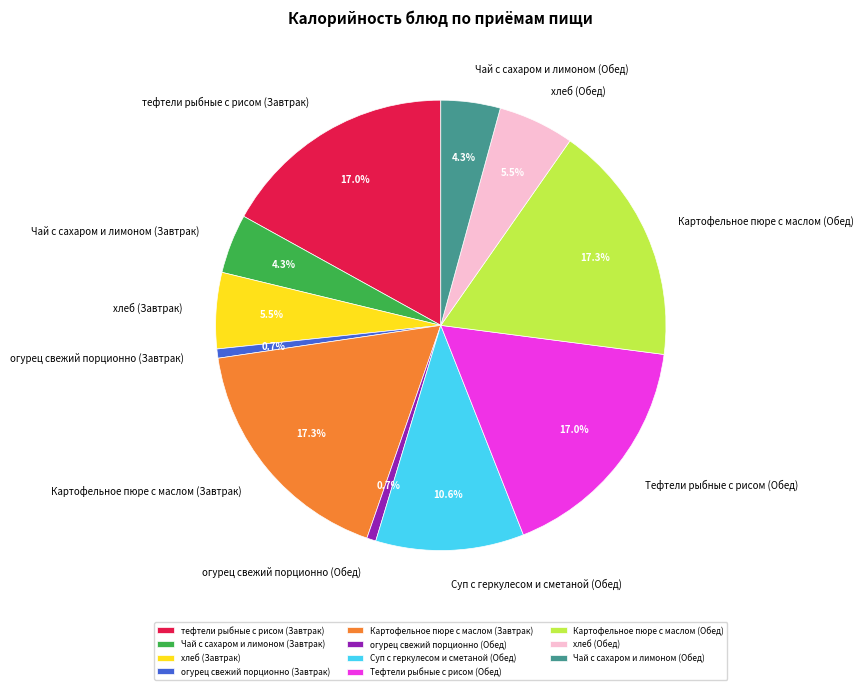

Which has a higher value, Суп с геркулесом и сметаной (Обед) or Чай с сахаром и лимоном (Завтрак)?

Суп с геркулесом и сметаной (Обед)